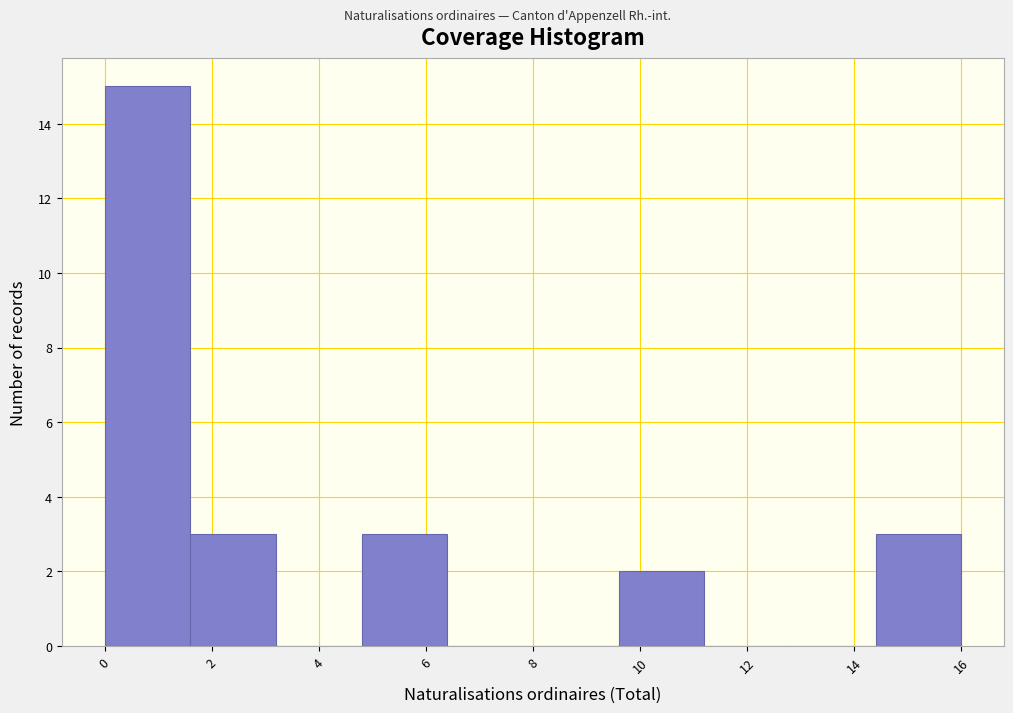

Reading left to right, transcribe this chart: for each bar, give the range it covers on the x-axis and its height. The values are not printed on the chart, so give them approximately, as read against the axis.

0.0 to 1.6: 15
1.6 to 3.2: 3
3.2 to 4.8: 0
4.8 to 6.4: 3
6.4 to 8.0: 0
8.0 to 9.6: 0
9.6 to 11.2: 2
11.2 to 12.8: 0
12.8 to 14.4: 0
14.4 to 16.0: 3